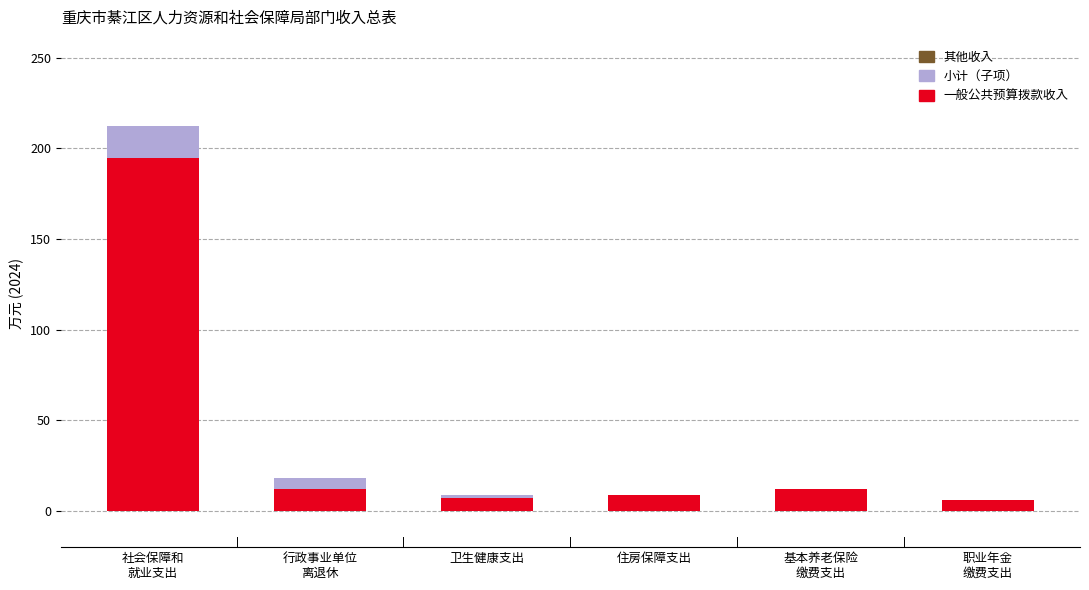

What is the total value across all series at 住房保障支出?

9.0